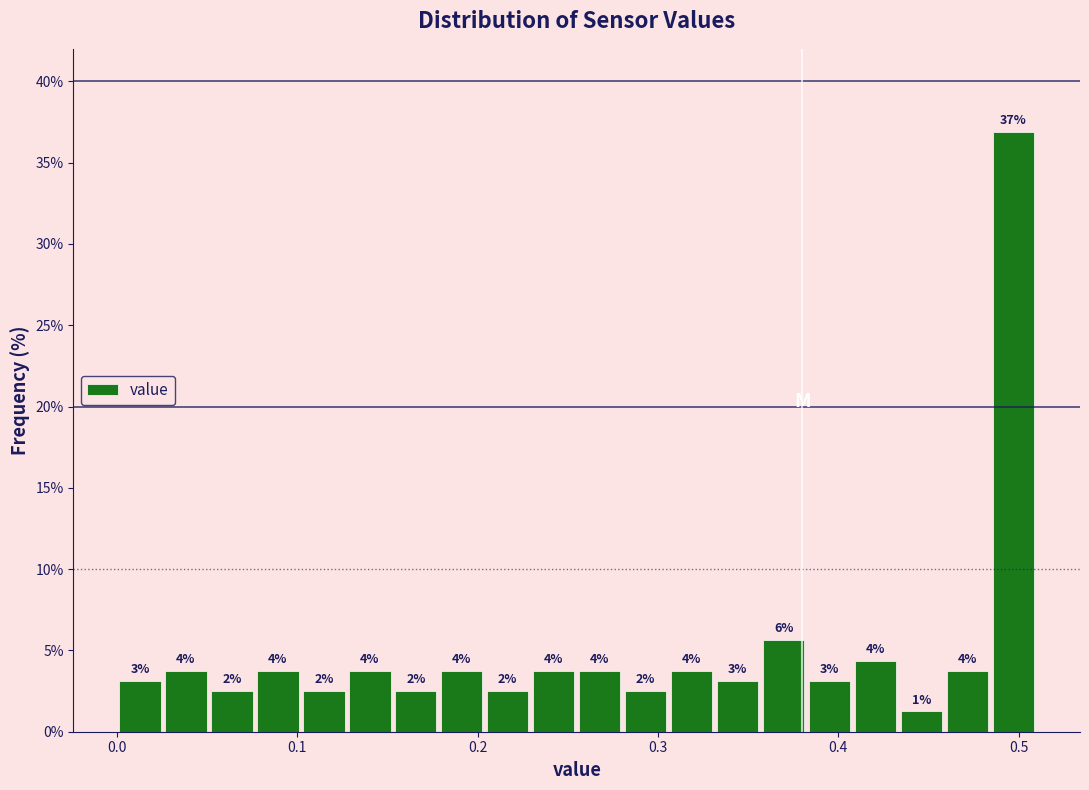

Around what value on the x-axis is the tallest bar? Give the approximate position of its centre, as read against the axis.

0.50